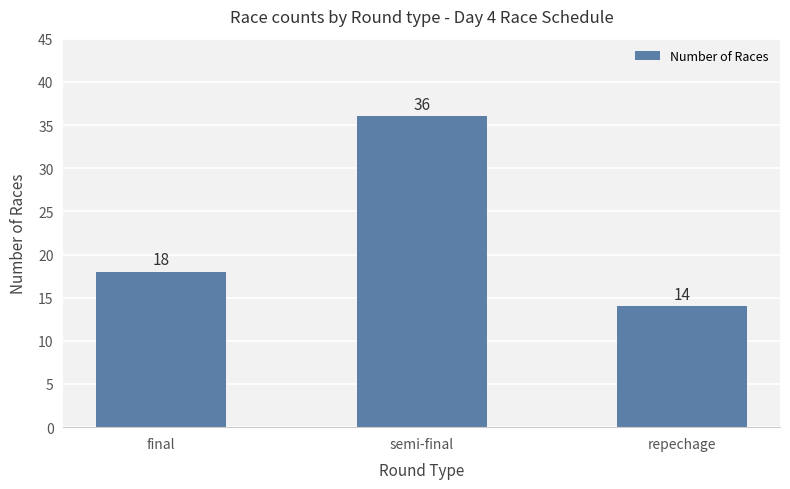

What is the label of the 2nd bar from the right?

semi-final